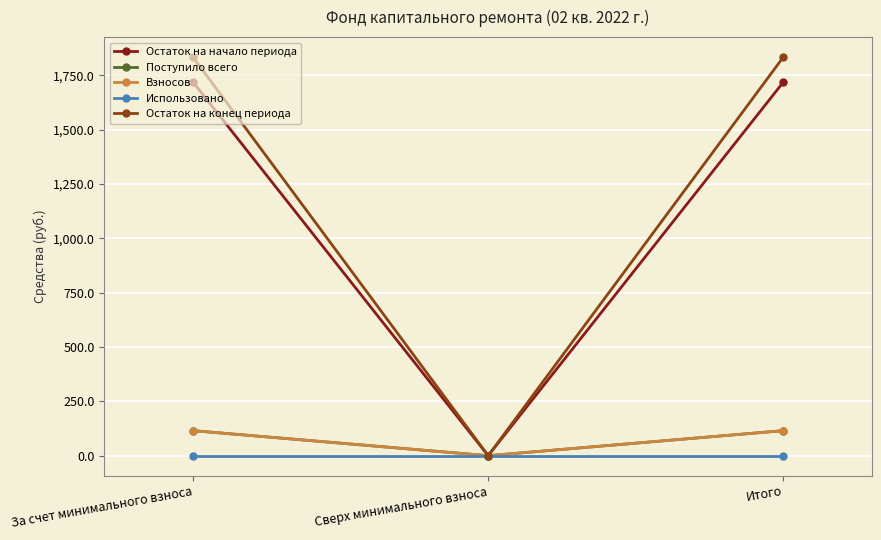

At Итого, list the series in order from smallest to largest.

Использовано, Поступило всего, Взносов, Остаток на начало периода, Остаток на конец периода